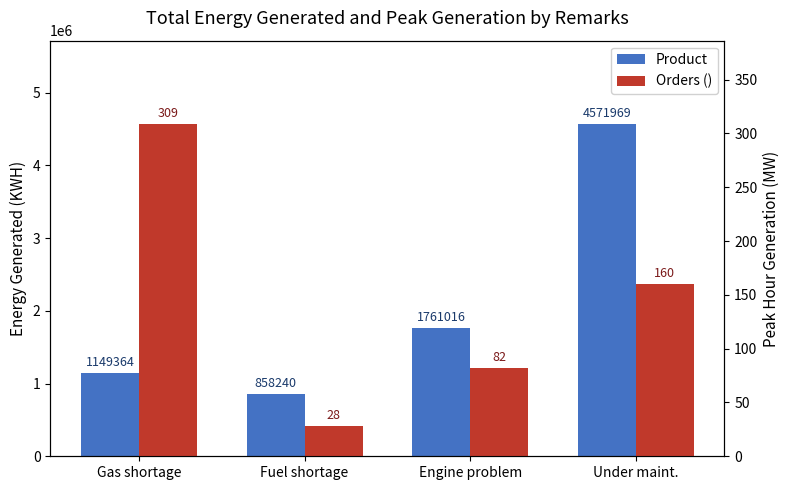

Are the bars horizontal?

No